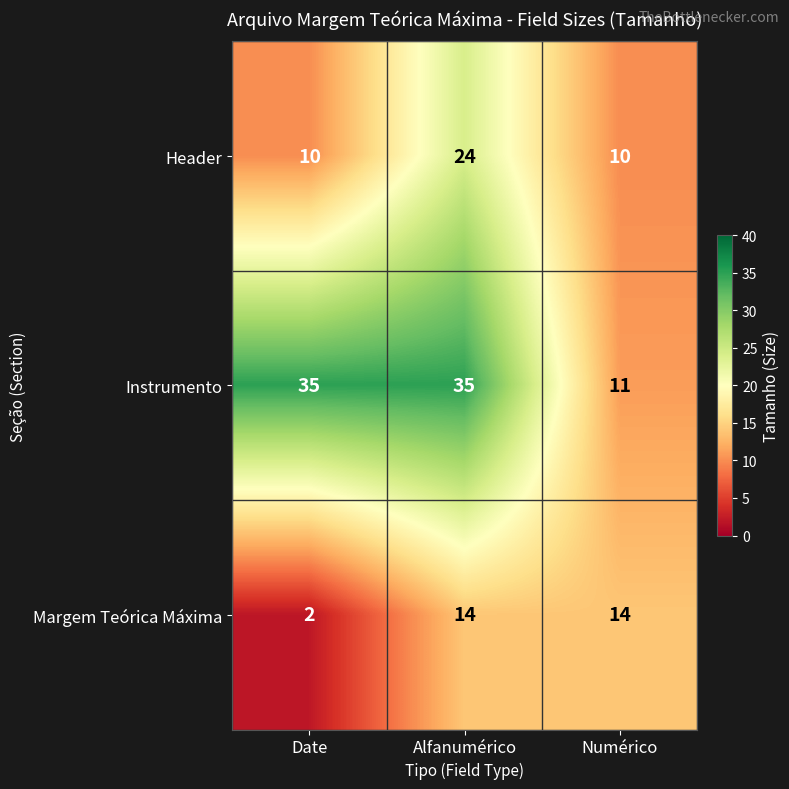

Is it true that Instrumento equals 35 at Alfanumérico?

True